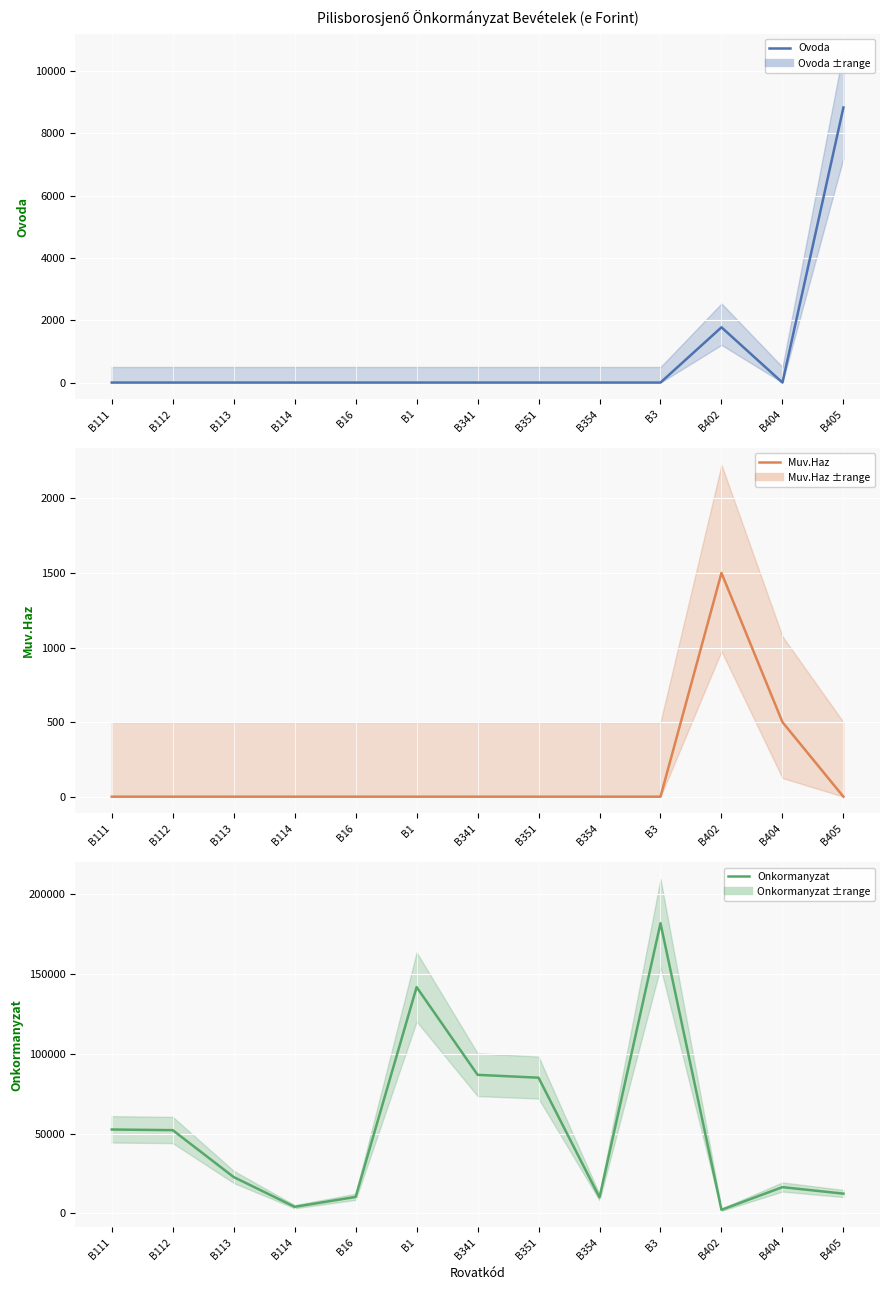

Reading right to left, list all the values displayed in this chart.

Ovoda: B405=8826	B404=0	B402=1773	B3=0	B354=0	B351=0	B341=0	B1=0	B16=0	B114=0	B113=0	B112=0	B111=0
Muv.Haz: B405=0	B404=500	B402=1500	B3=0	B354=0	B351=0	B341=0	B1=0	B16=0	B114=0	B113=0	B112=0	B111=0
Onkormanyzat: B405=12343	B404=16416	B402=2215	B3=181806	B354=10000	B351=85000	B341=86806	B1=141770	B16=10274	B114=4093	B113=22733	B112=52133	B111=52537